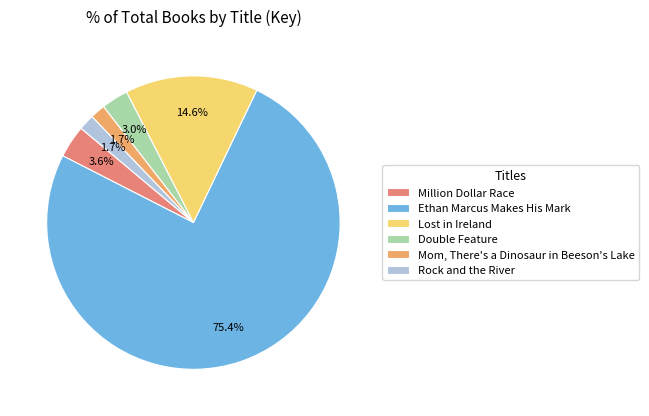

Is it true that Ethan Marcus Makes His Mark is 68% of the pie?

False